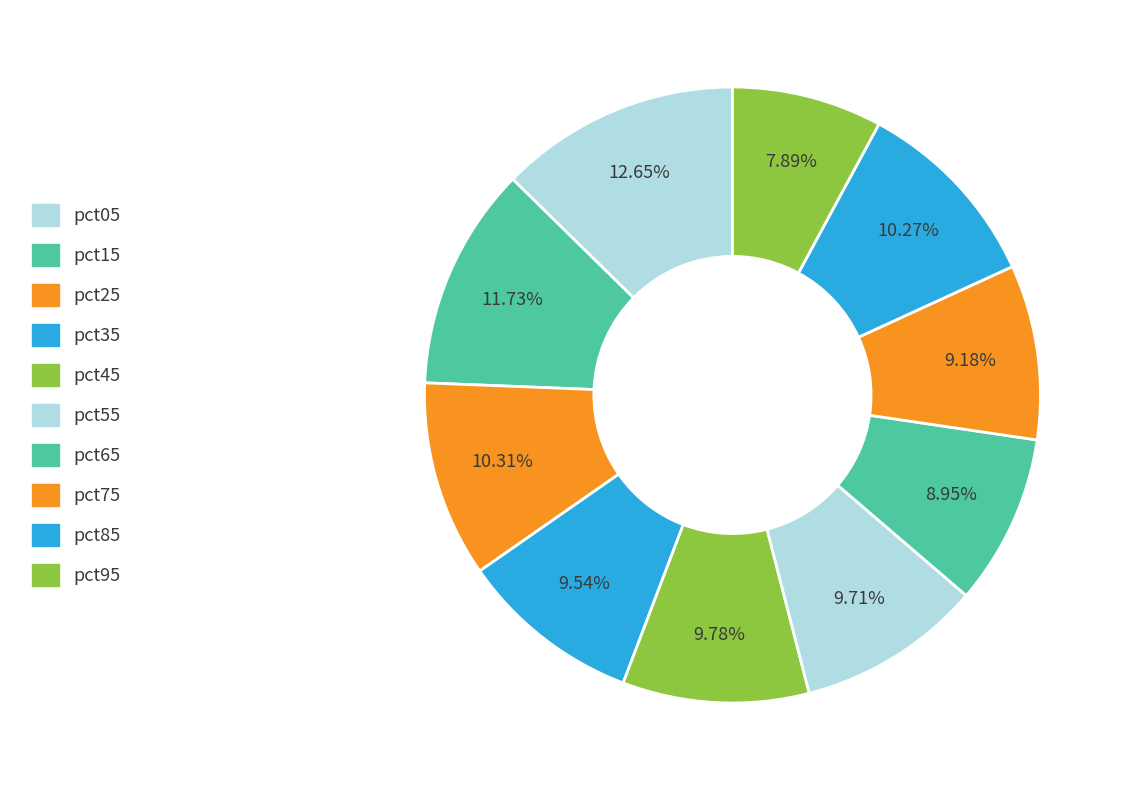

What is the change in value from pct25 to pct75?

-0.1